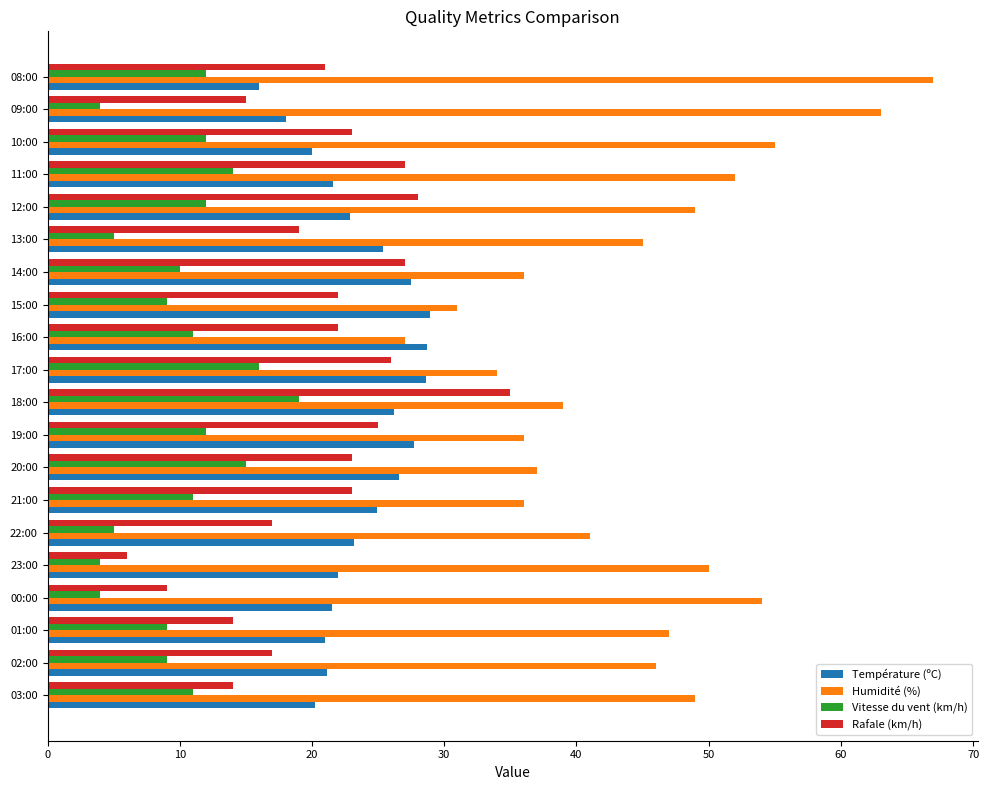

What is the highest value of the Vitesse du vent (km/h) series?

19.0